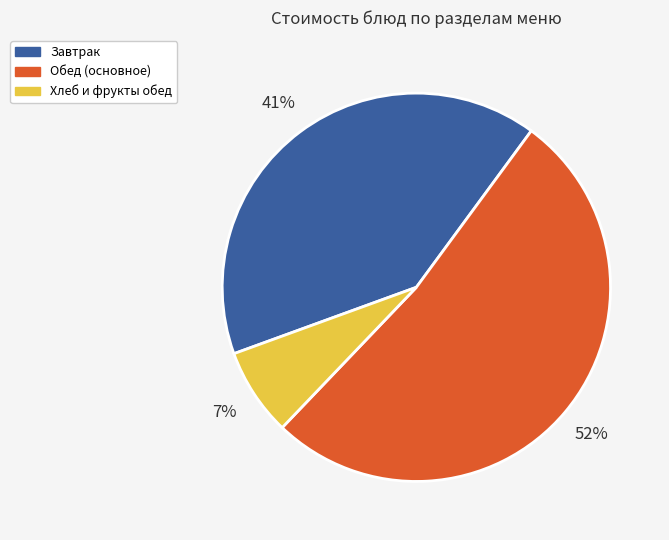

Approximately how many times larger is the value at Обед (основное) compared to Завтрак?

1.3